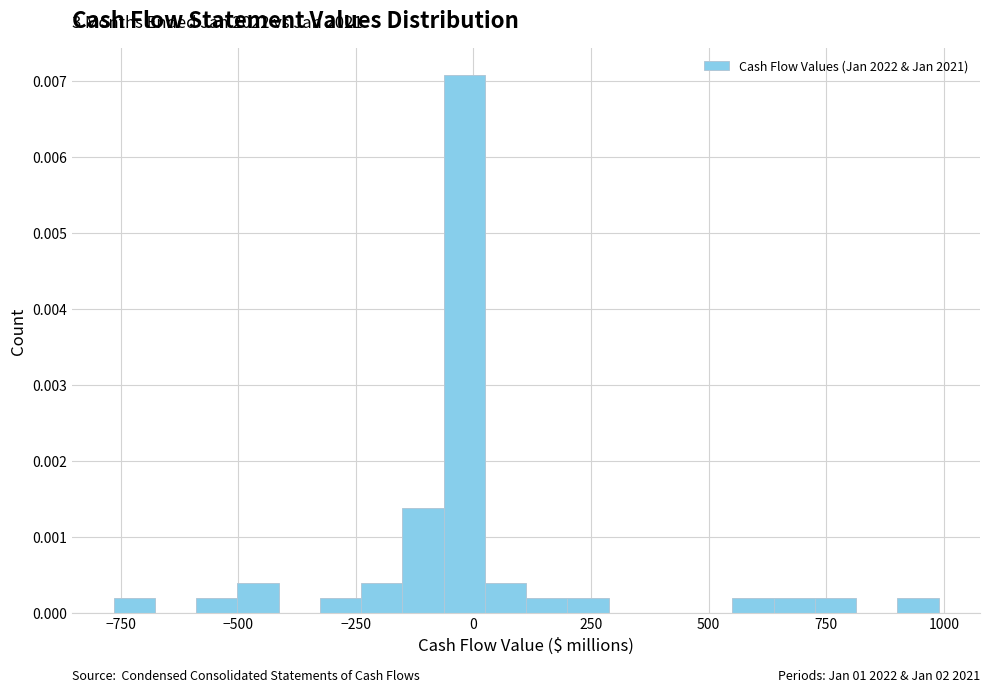

Around what value on the x-axis is the tallest bar? Give the approximate position of its centre, as read against the axis.

0